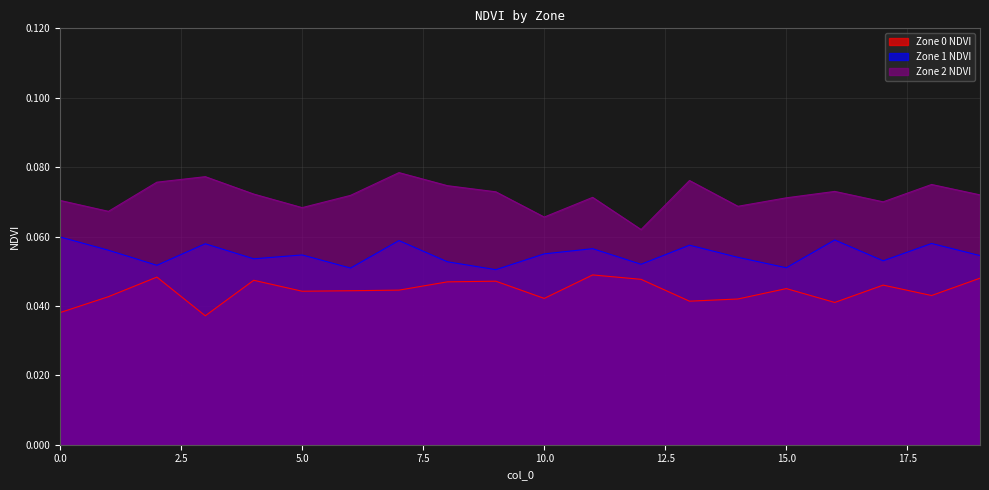

Between 0 and 19, which is larger?

19